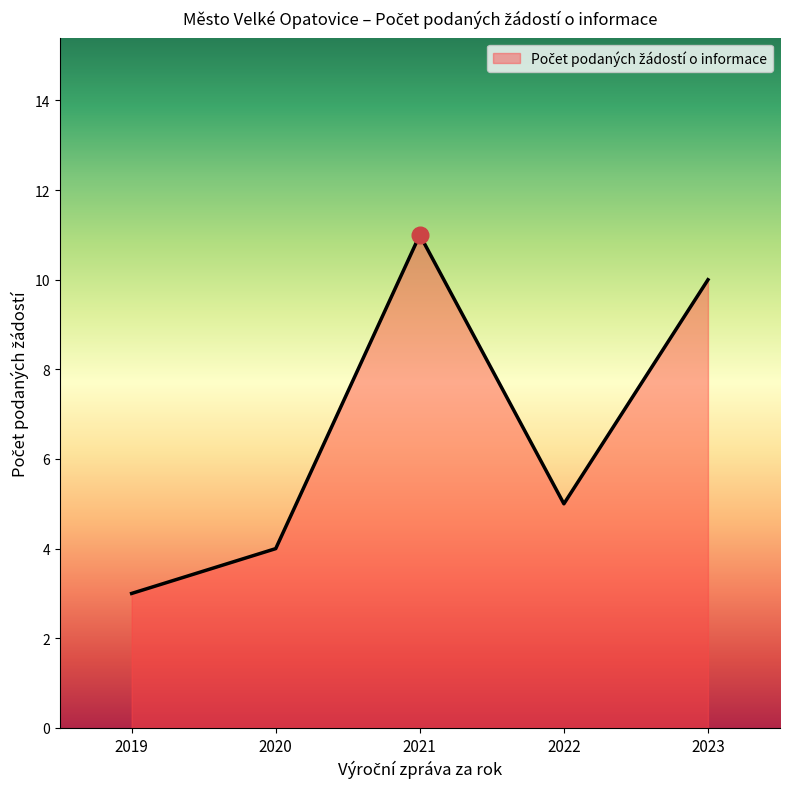

How many values are below 5?

2